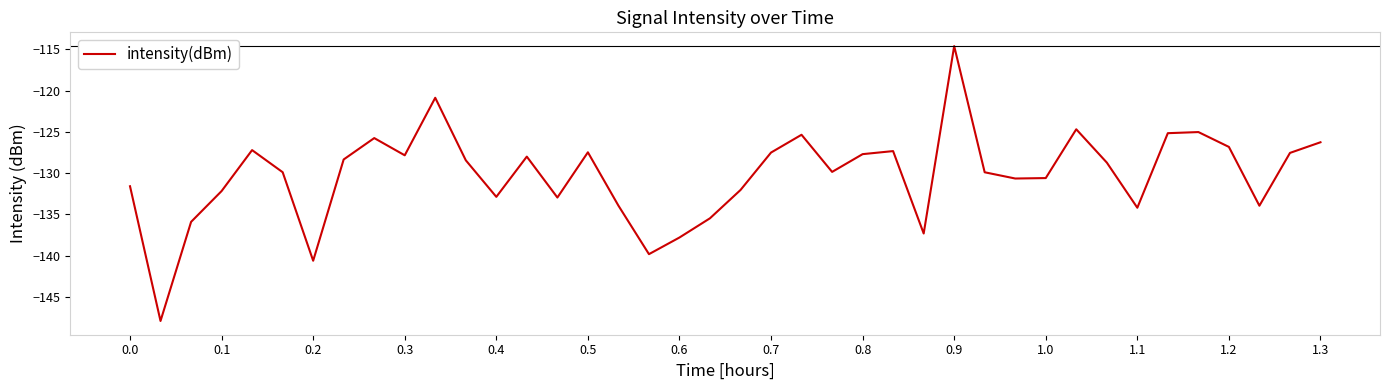

What is the difference between the maximum and minimum values?

33.3